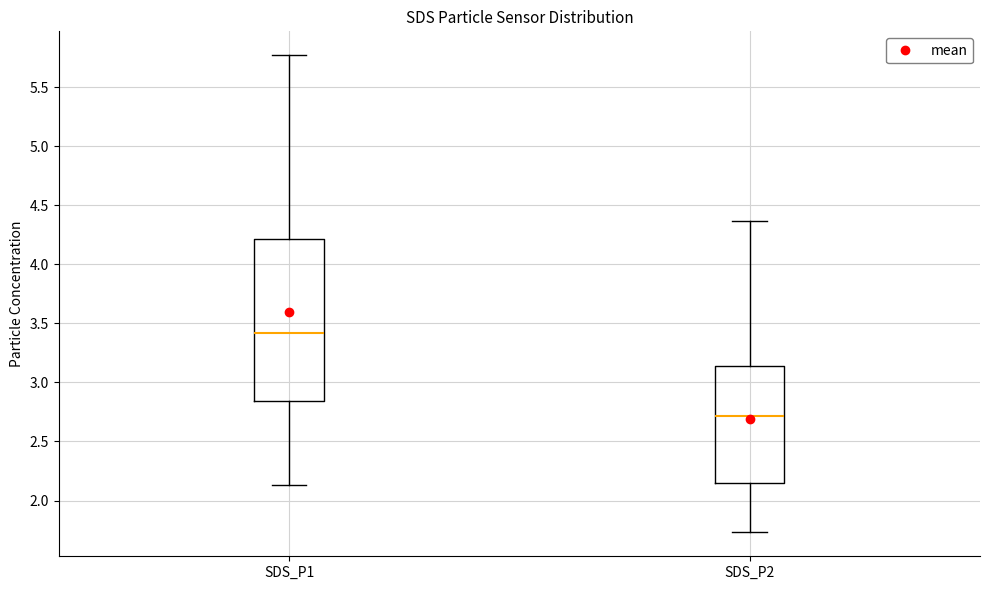

Where does the lower whisker of the box for SDS_P2 end on the y-axis? The values are not printed on the chart, so give them approximately, as read against the axis.

1.75